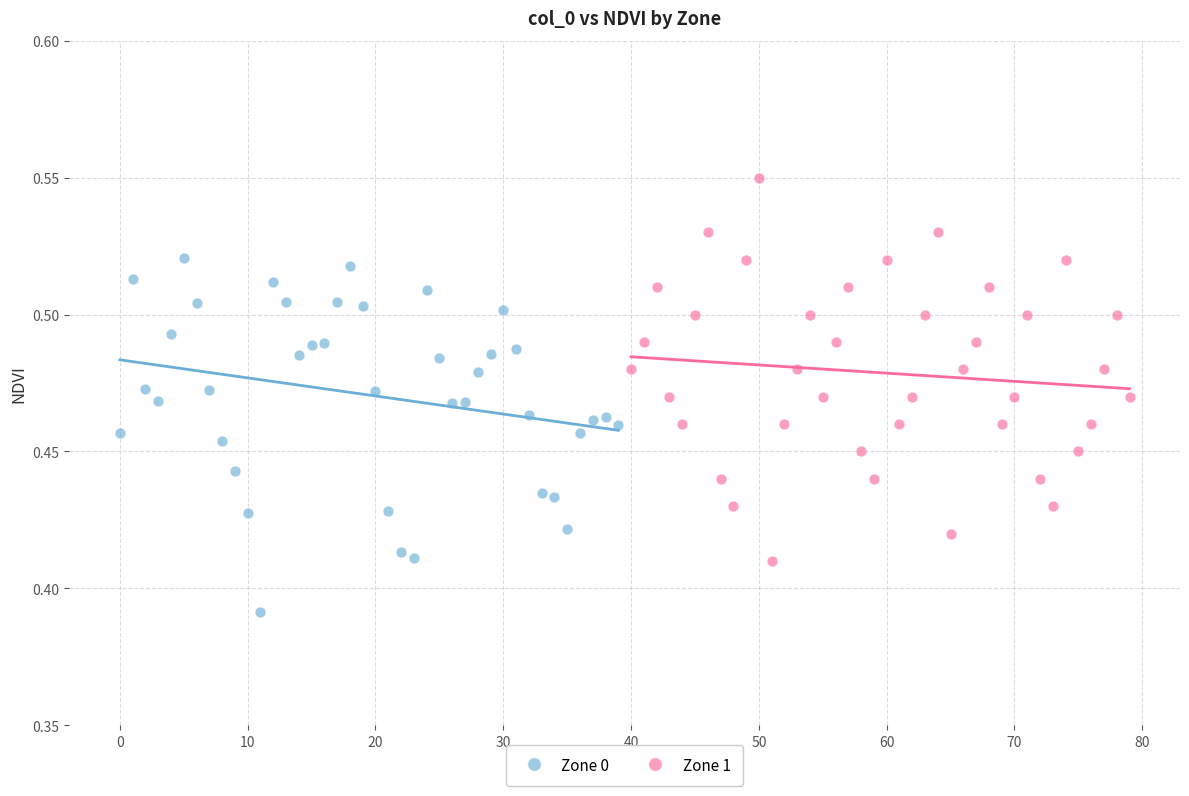

Which series reaches the maximum Y coordinate?

Zone 1